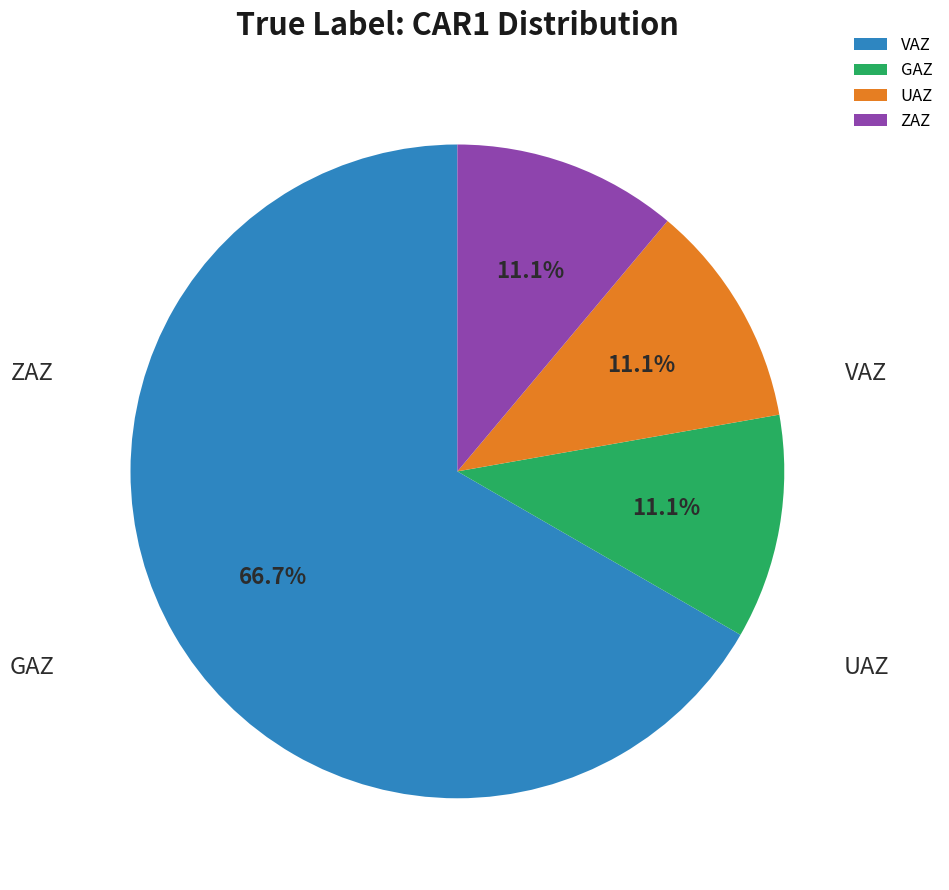

What is the smallest slice in the pie chart?

GAZ